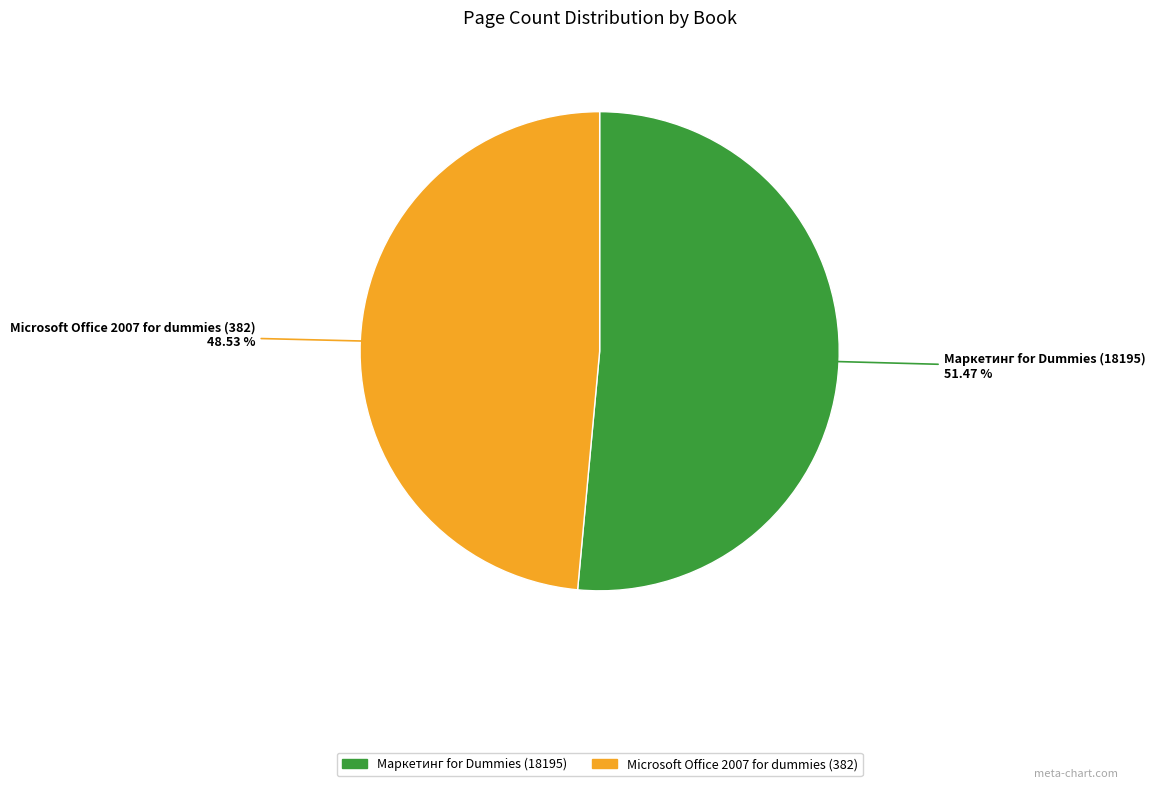

How many slices are in this pie chart?

2